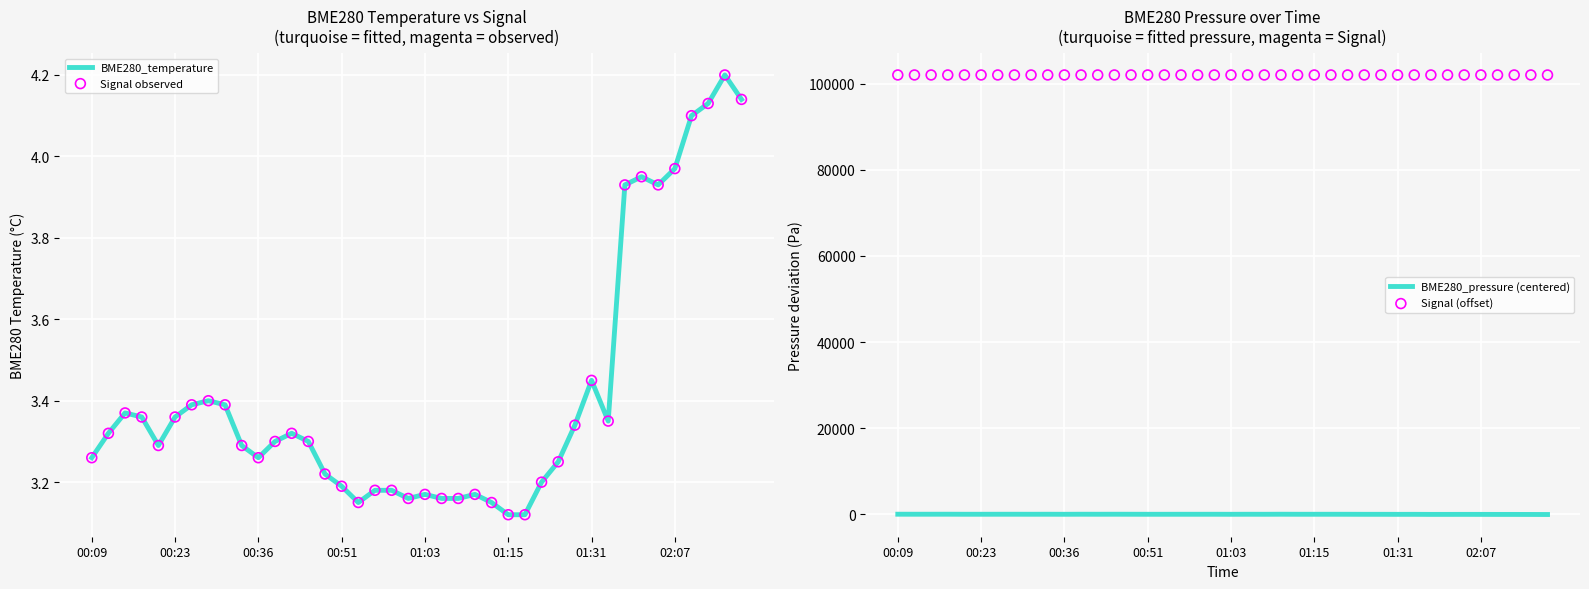

Which series reaches the maximum Y coordinate?

Signal (offset)